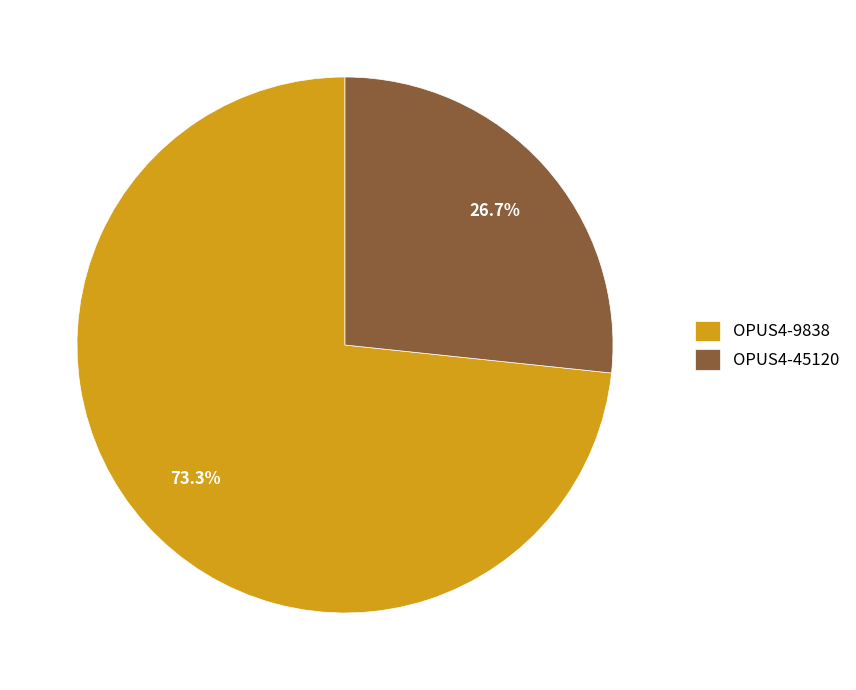

Which category has the biggest portion of the pie?

OPUS4-9838